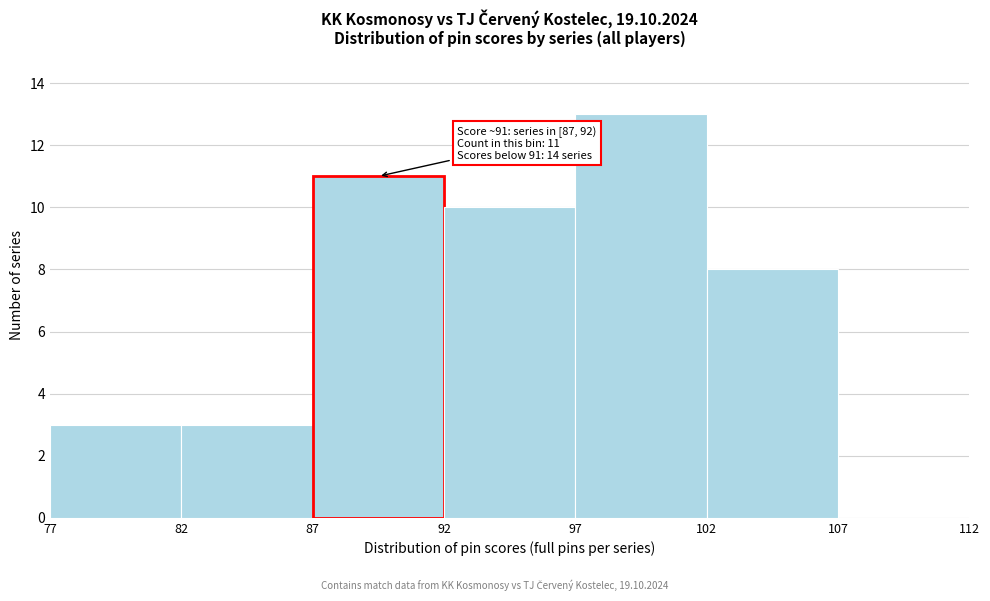

Over which range of the x-axis is the bar tallest?

97 to 102